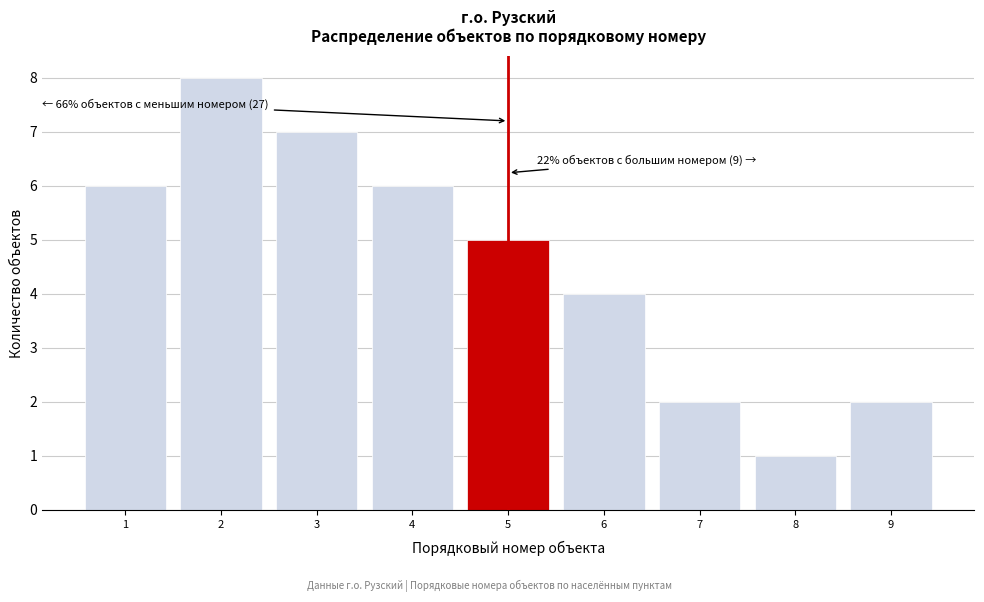

Over which range of the x-axis is the bar tallest?

1.5 to 2.5